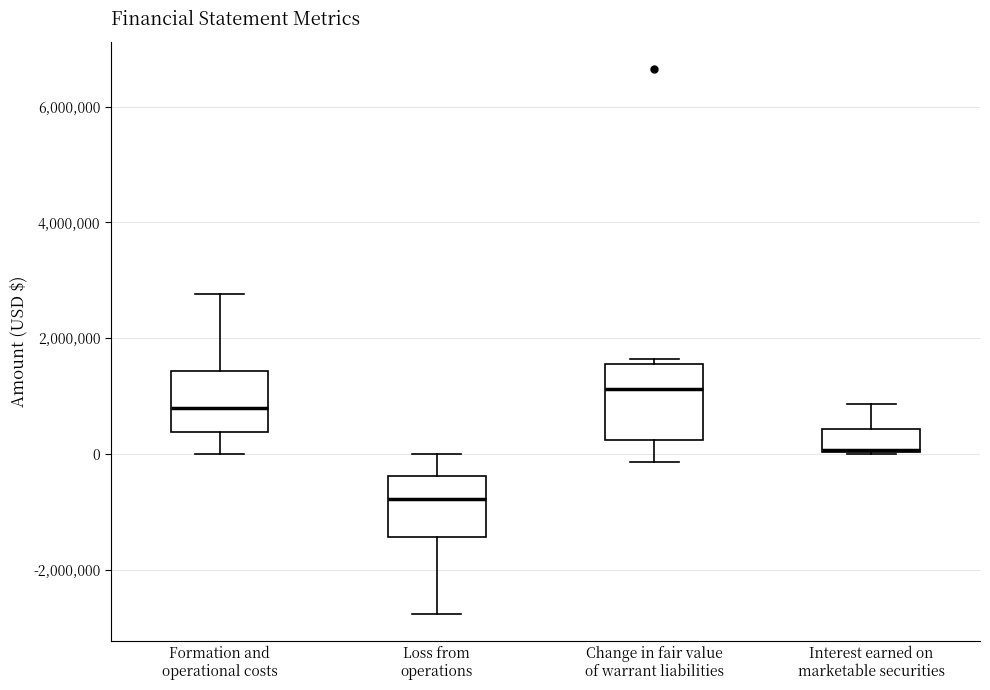

Reading left to right, transcribe this box plot: for each box, give where its median line is, the range the box spans, and where its two whiskers end, as read against the y-axis. The values are not printed on the chart, so give them approximately, as read against the axis.

Formation and operational costs: median 800000, box 400000 to 1400000, whiskers 0 to 2800000
Loss from operations: median -800000, box -1400000 to -400000, whiskers -2800000 to 0
Change in fair value of warrant liabilities: median 1200000, box 200000 to 1600000, whiskers -200000 to 1600000 (just above the box's upper edge)
Interest earned on marketable securities: median 0 (drawn on the box's lower edge), box 0 to 400000, whiskers 0 to 800000